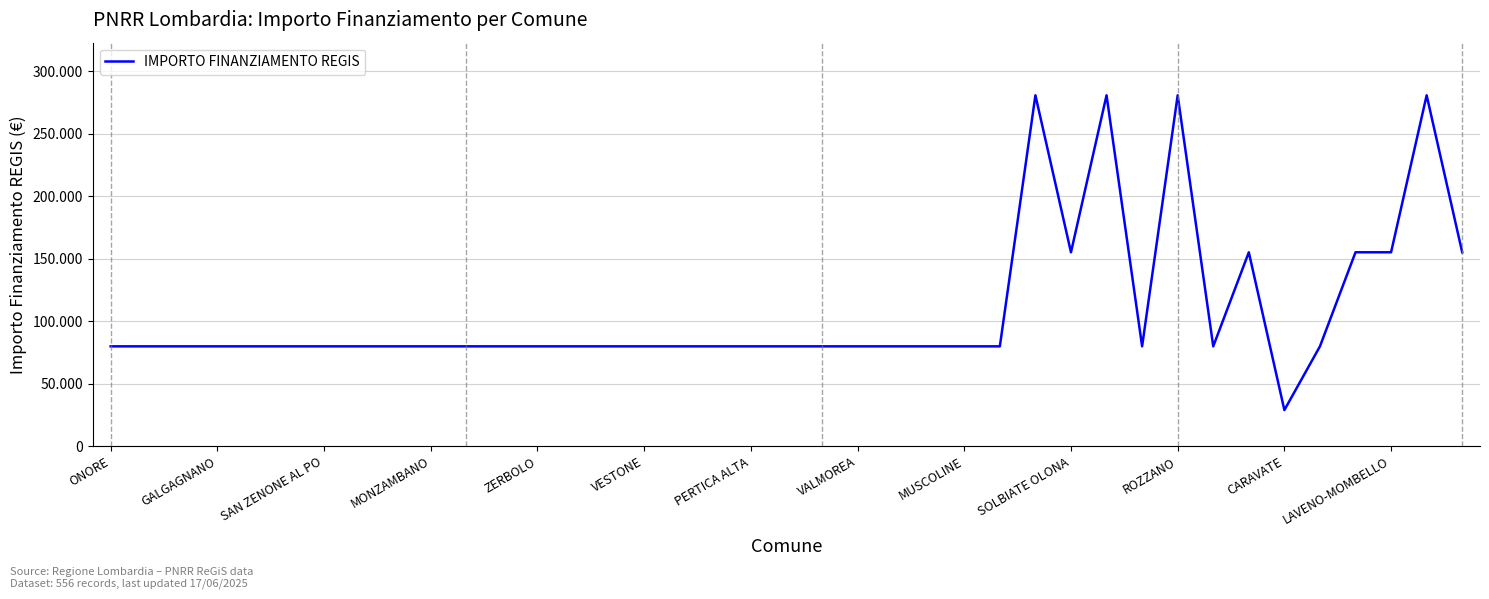

Does the chart display data point markers on the line(s)?

No